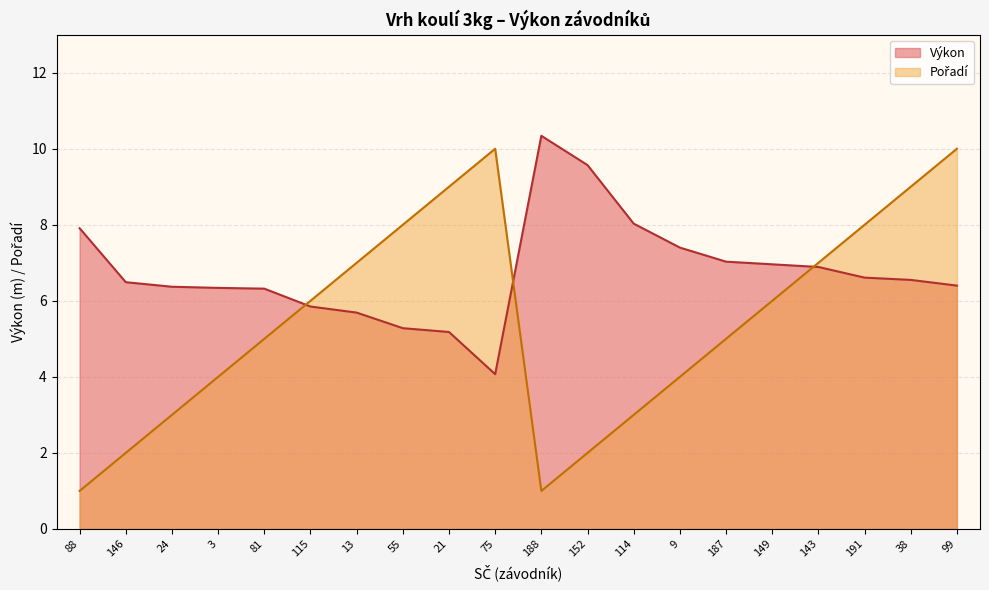

What is the total value across all series at 38?

15.6